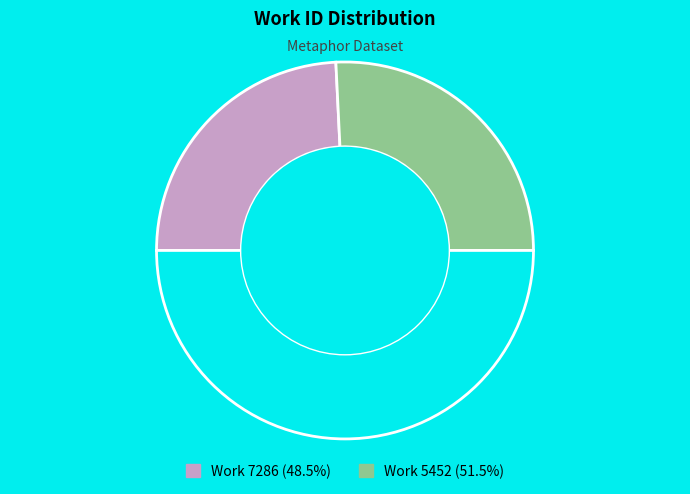

Does any single category account for the majority?

Yes